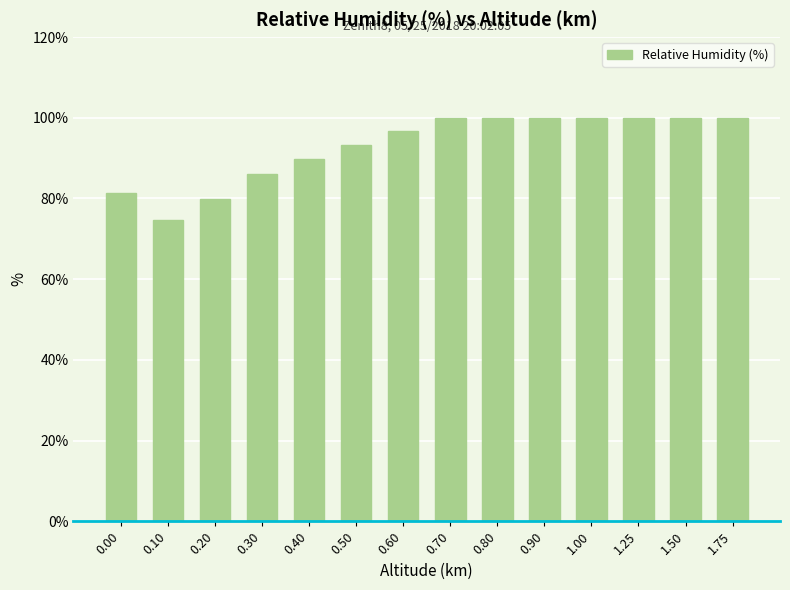

What position from the left is 0.70?

8